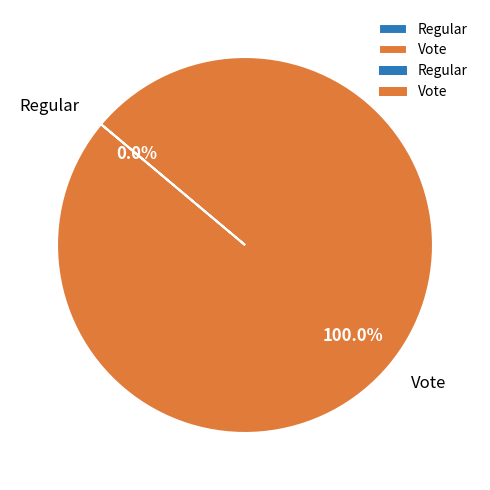

To the nearest percent, what is the combined percentage of Regular and Vote?

100%